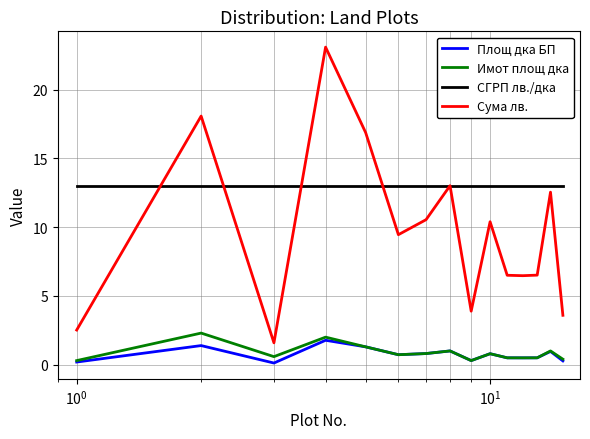

Which series has the widest spread of values?

Сума лв.